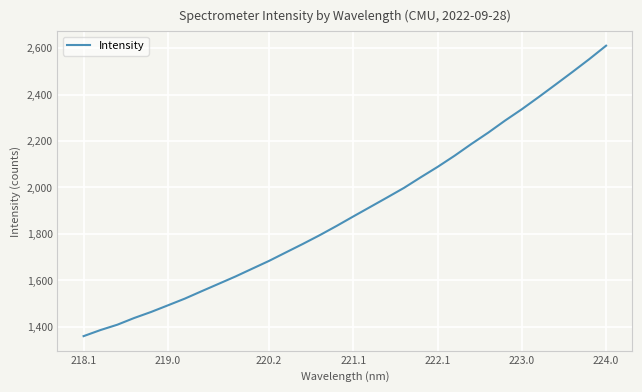

What is the difference between the maximum and minimum values?

1251.4